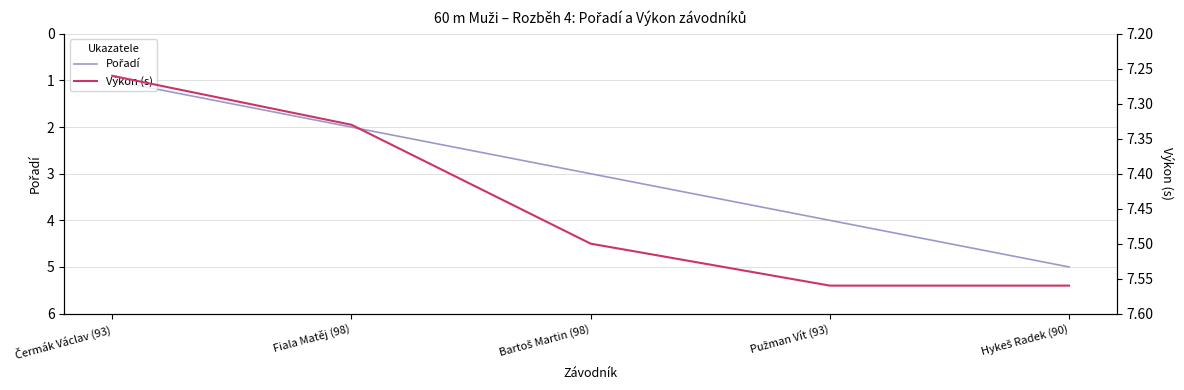

What is the approximate value of Pořadí at Fiala Matěj (98)?

2.0